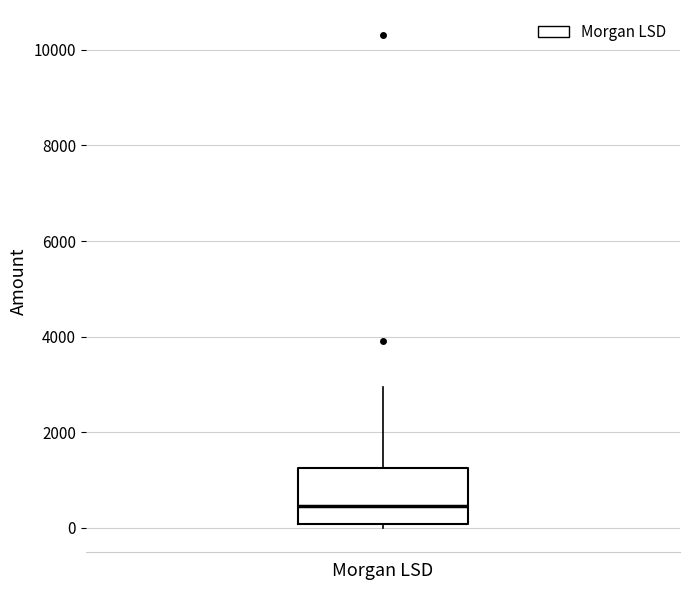

Transcribe this box plot: give where the median line is, the range the box spans, and where the two whiskers end, as read against the y-axis. The values are not printed on the chart, so give them approximately, as read against the axis.

median 400, box 0 to 1200, whiskers 0 (just below the box's lower edge) to 3000